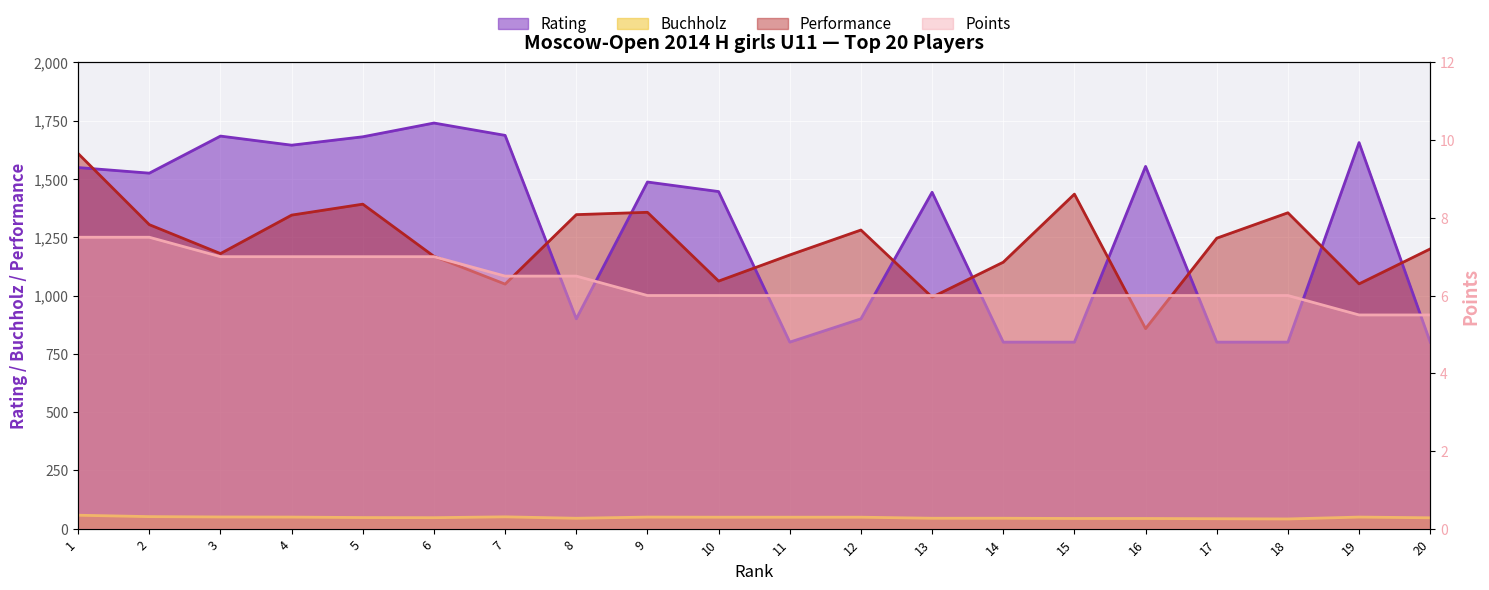

At which category is the sum across all series the highest?

1